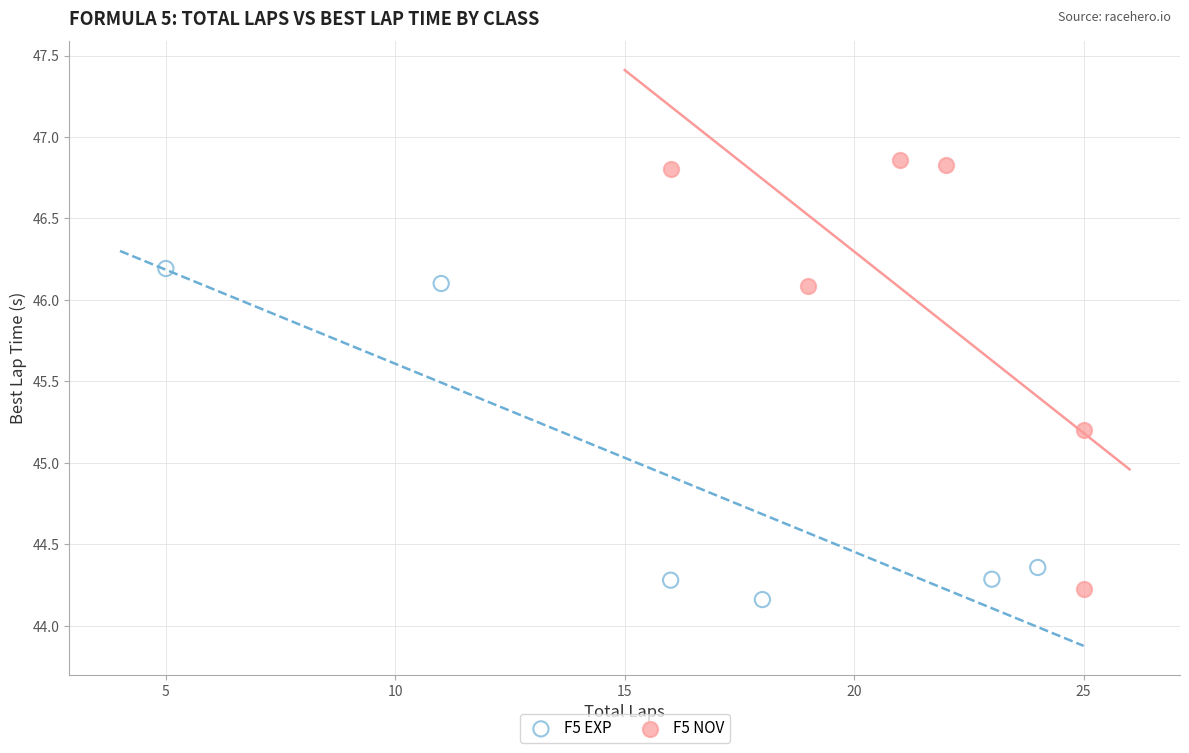

Which series reaches the maximum Y coordinate?

F5 NOV